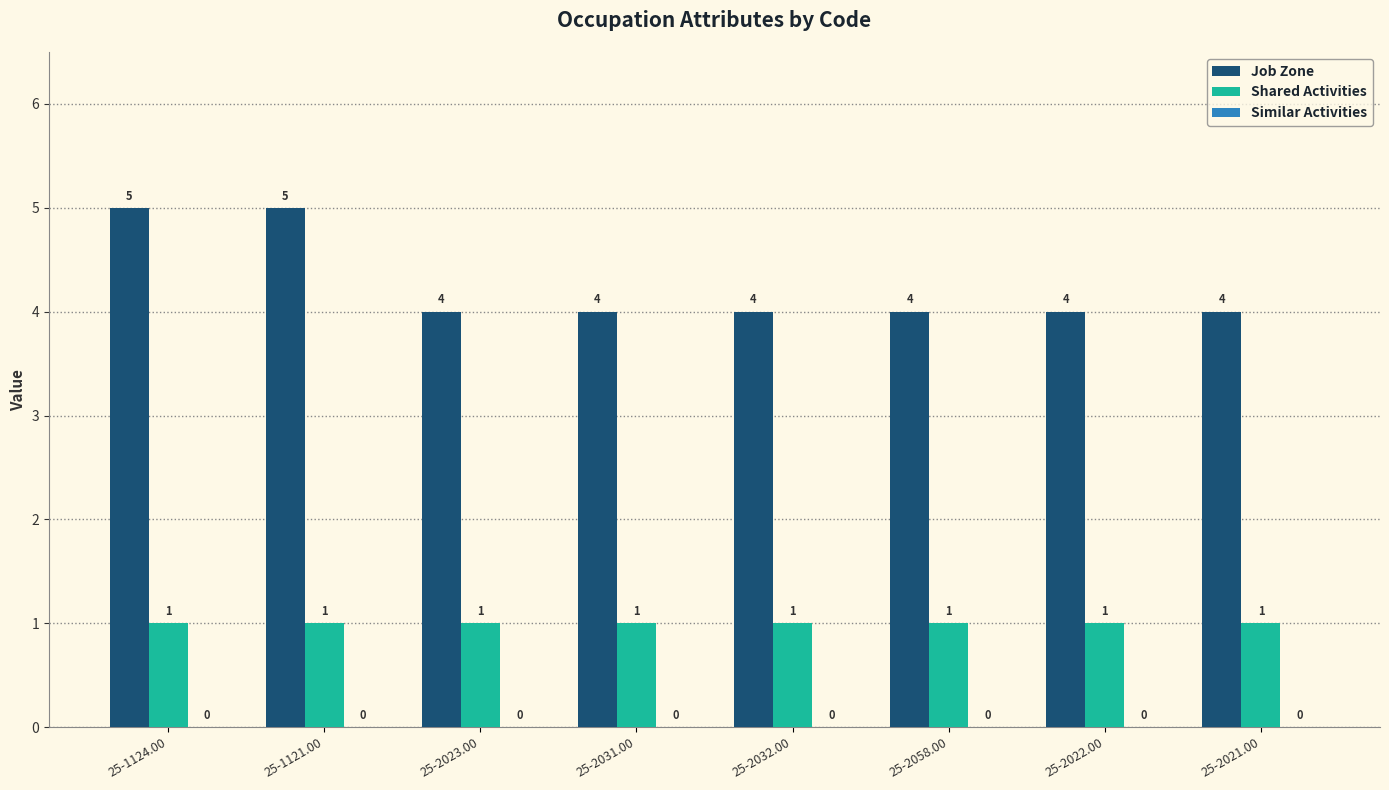

What is the label of the 4th bar from the left?

25-2031.00